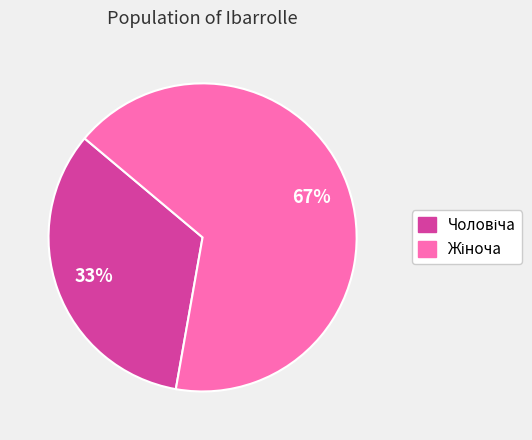

Is there a majority slice in this chart?

Yes